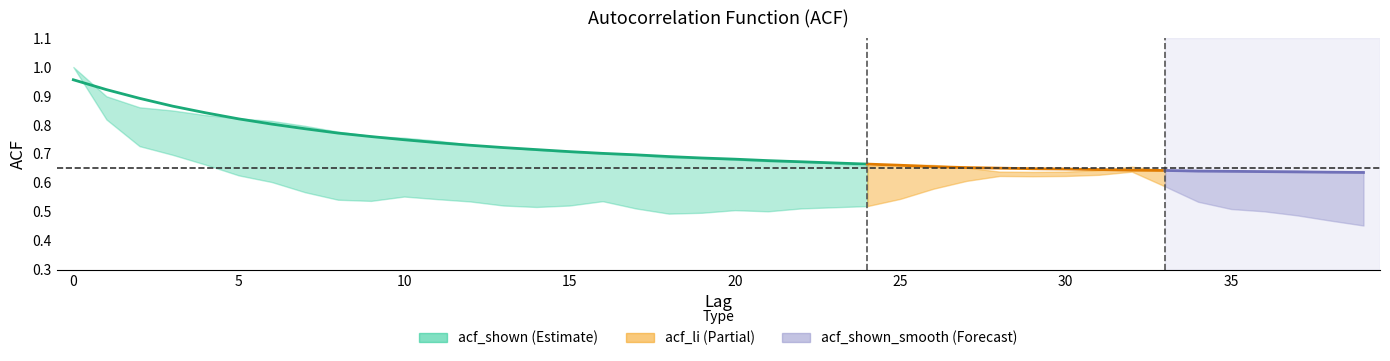

What is the sum of the values at 22 and 18?

1.4